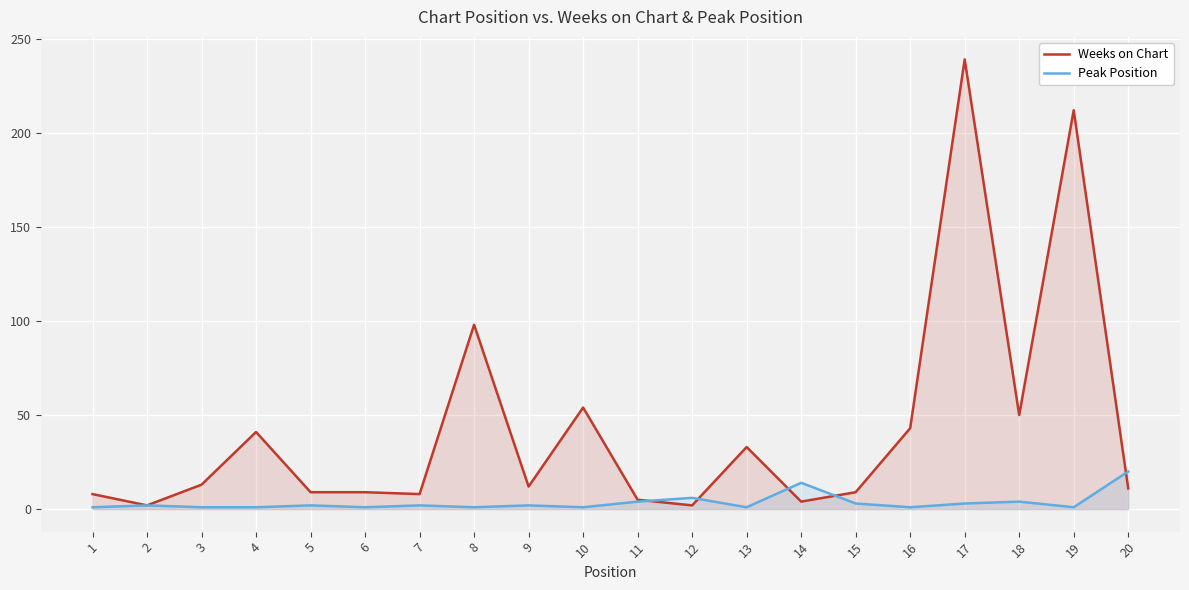

Which has a higher value, 17 or 13?

17